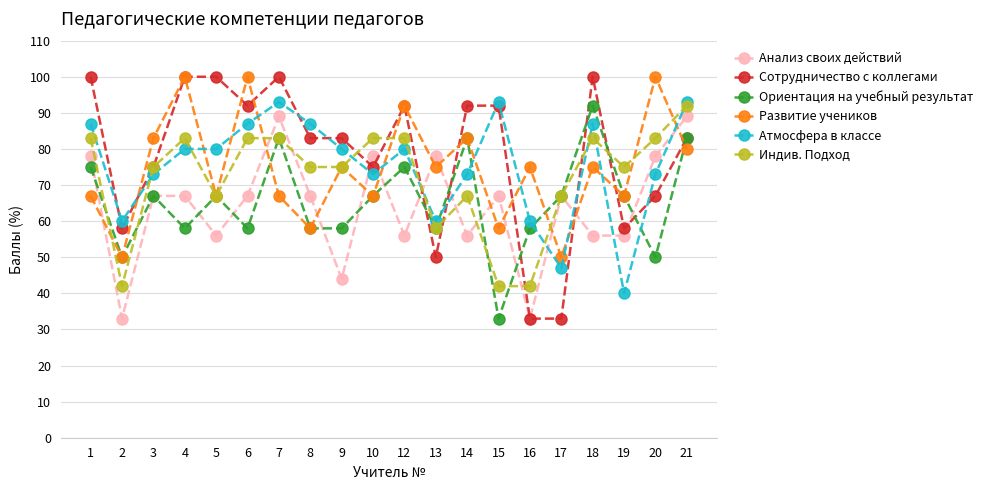

What is the average value of the Сотрудничество с коллегами series?

78